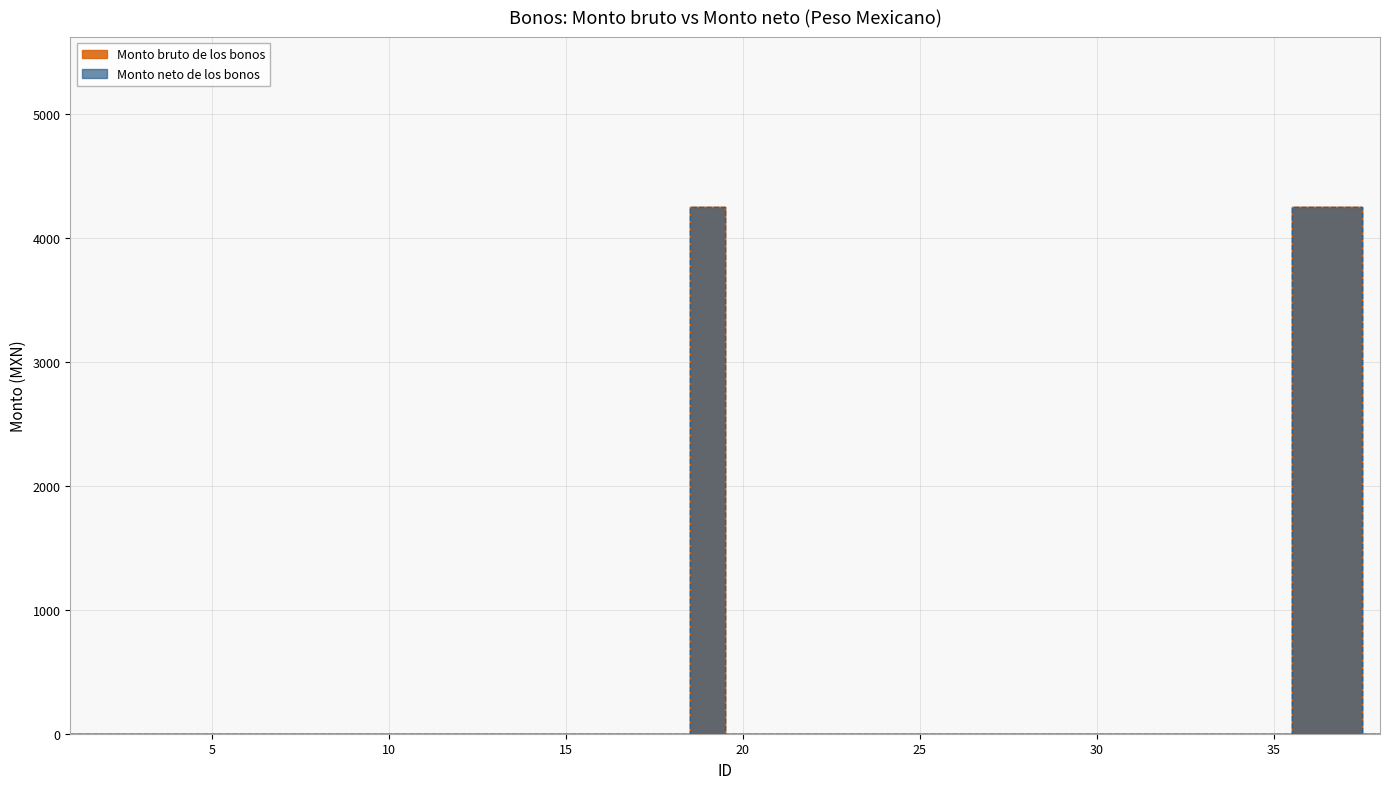

How many positive values does the Monto neto de los bonos series have?

3